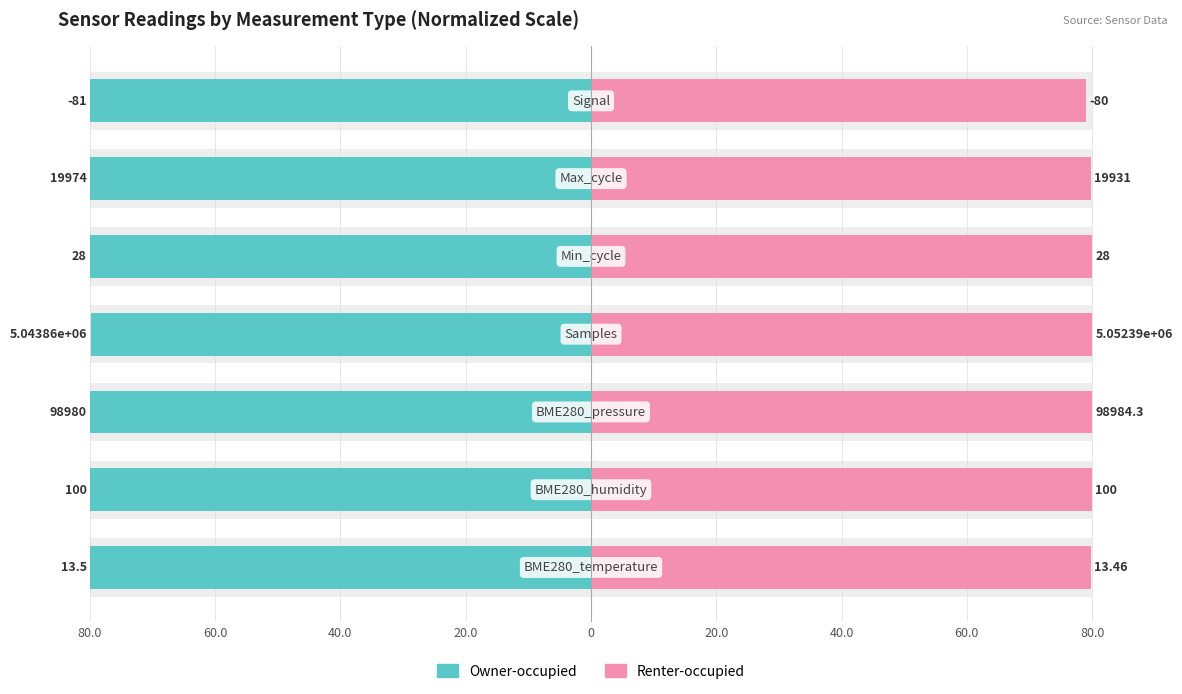

How many bars are there in each group?

2